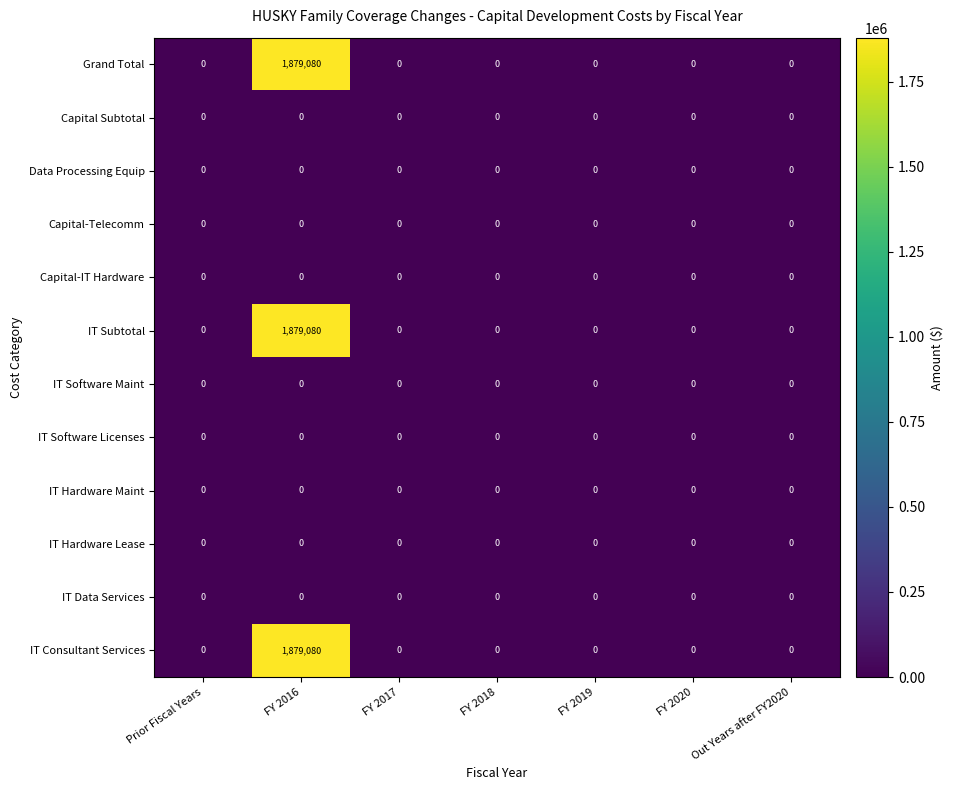

What is the sum of all IT Consultant Services values?

1879080